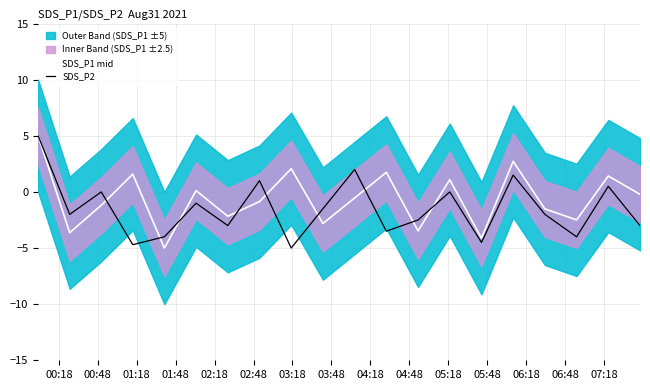

What is the lowest value of the SDS_P2 series?

-5.0